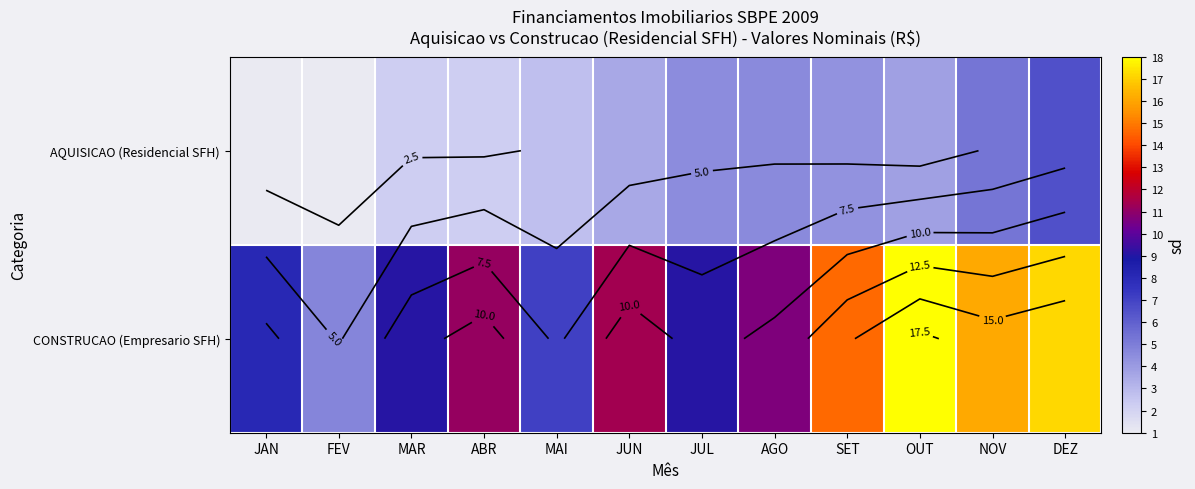

Where does the AQUISICAO (Residencial SFH) series first go above 3?

JUN